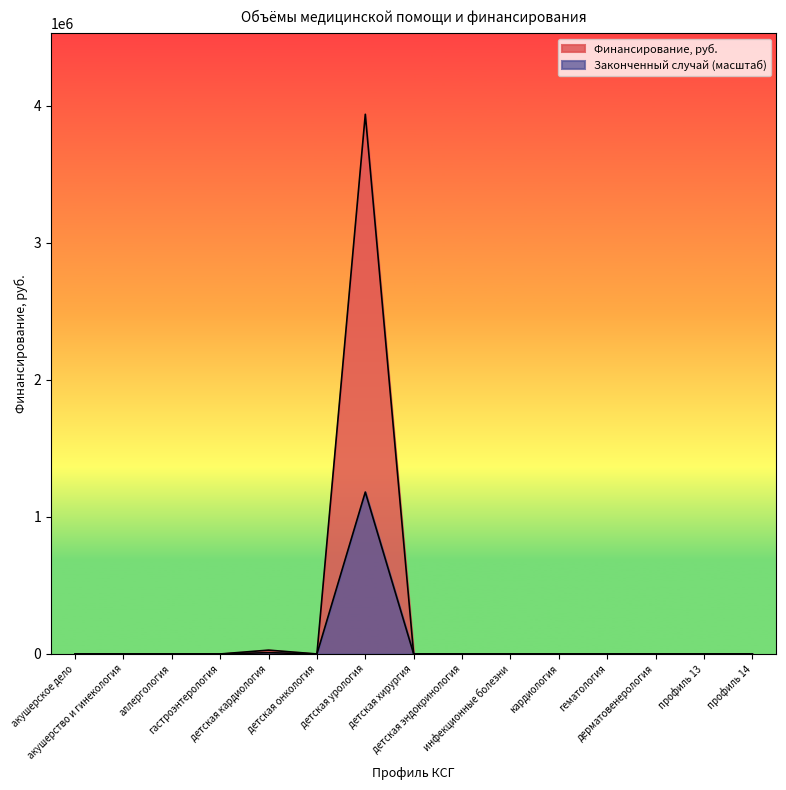

How many data points does each series have?

15